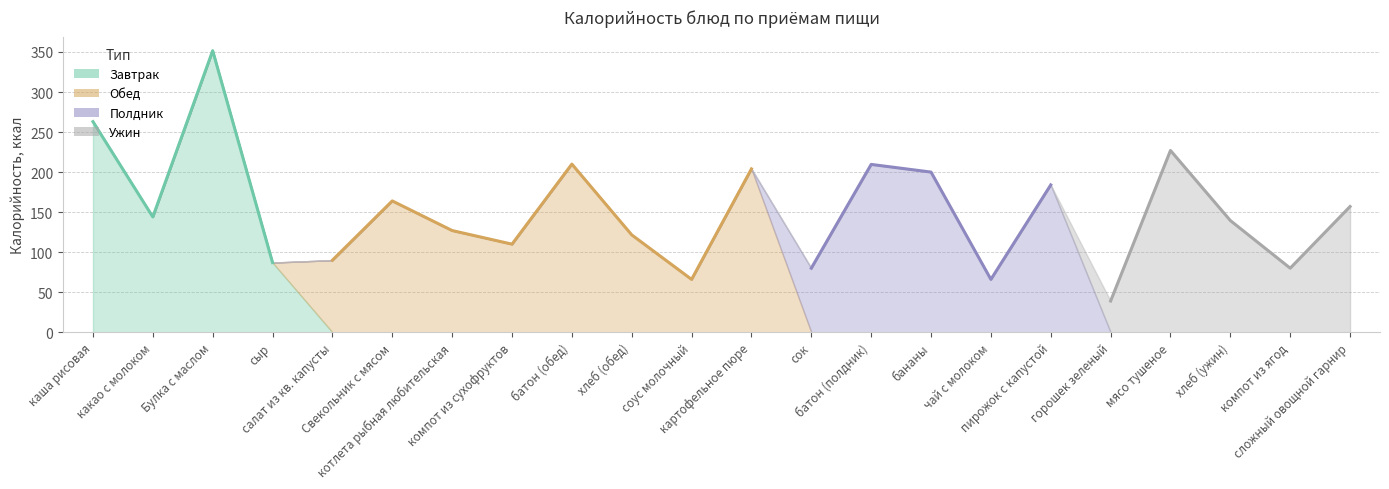

What is the value of the Полдник point at the 16th from the left?

66.0